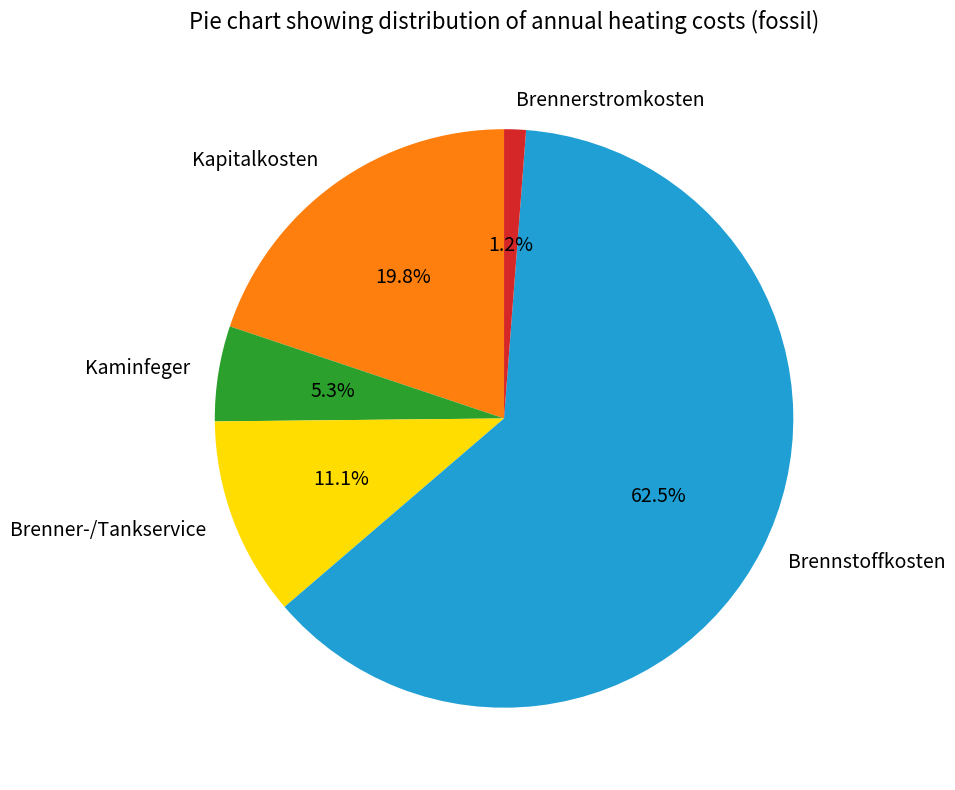

To the nearest percent, what is the combined percentage of Kaminfeger and Brennerstromkosten?

7%